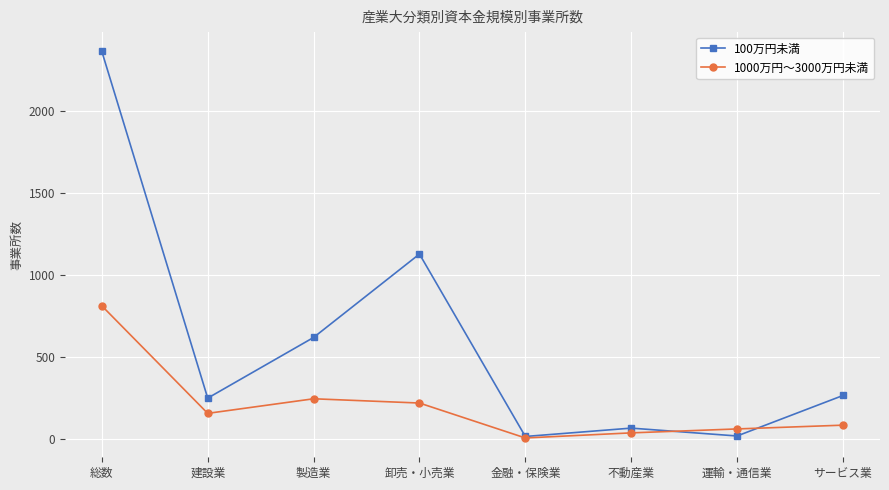

What is the label of the 5th point from the right?

卸売・小売業